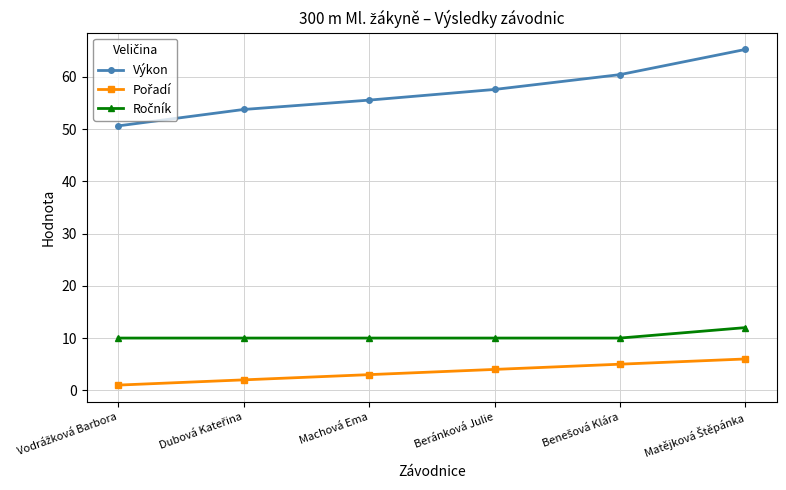

What is the difference between the maximum and minimum values in the Výkon series?

14.6